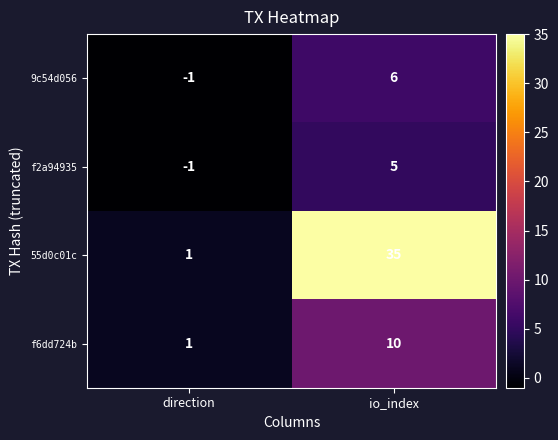

What is the spread (max minus min) of values at io_index?

30